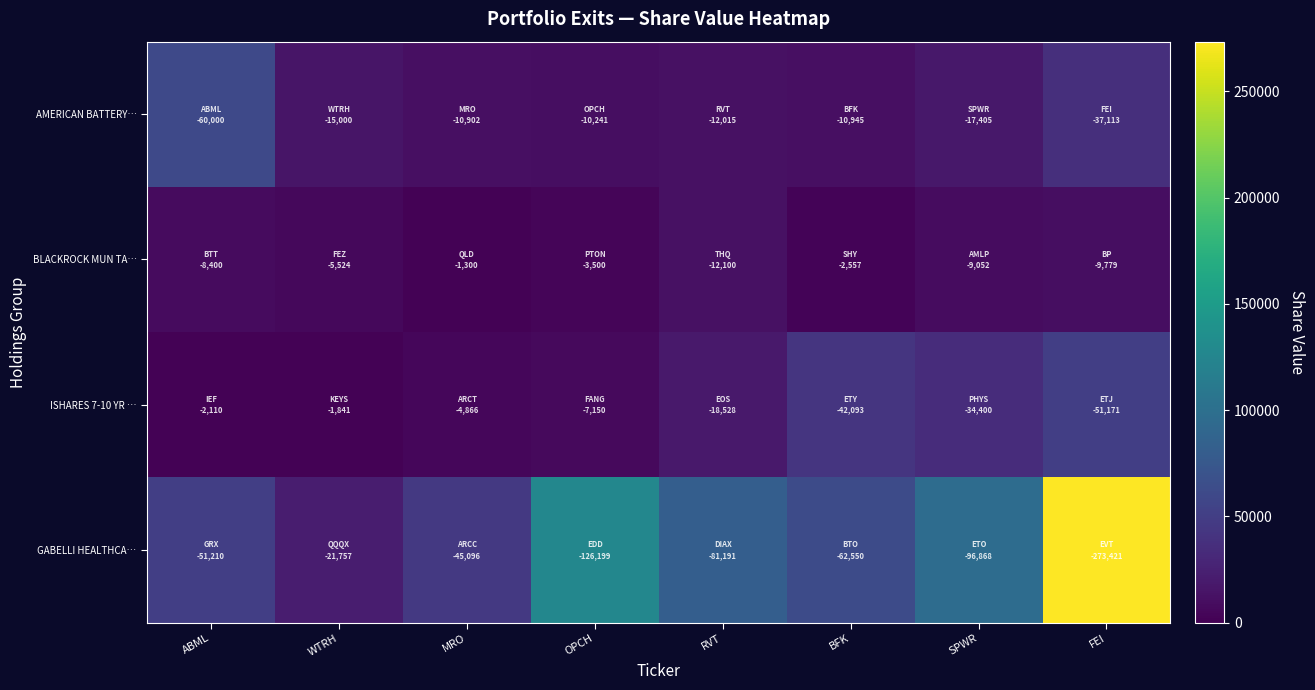

Rank the series at WTRH from lowest to highest value.

ISHARES 7-10 YR …, BLACKROCK MUN TA…, AMERICAN BATTERY…, GABELLI HEALTHCA…